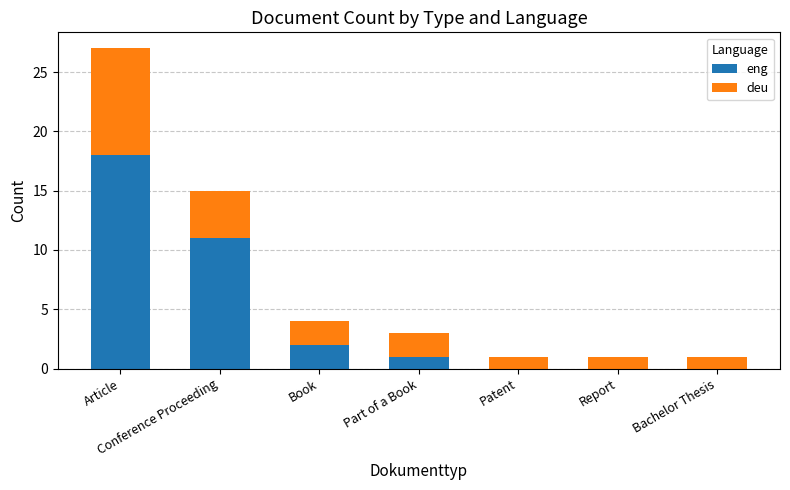

Does the chart contain stacked bars?

Yes